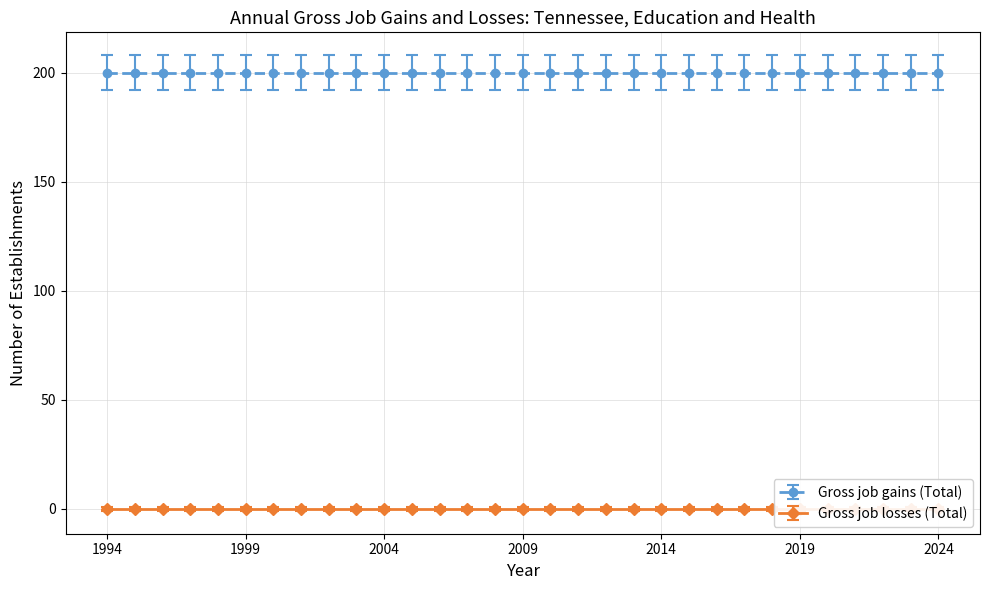

What is the total value across all series at 1995?

200